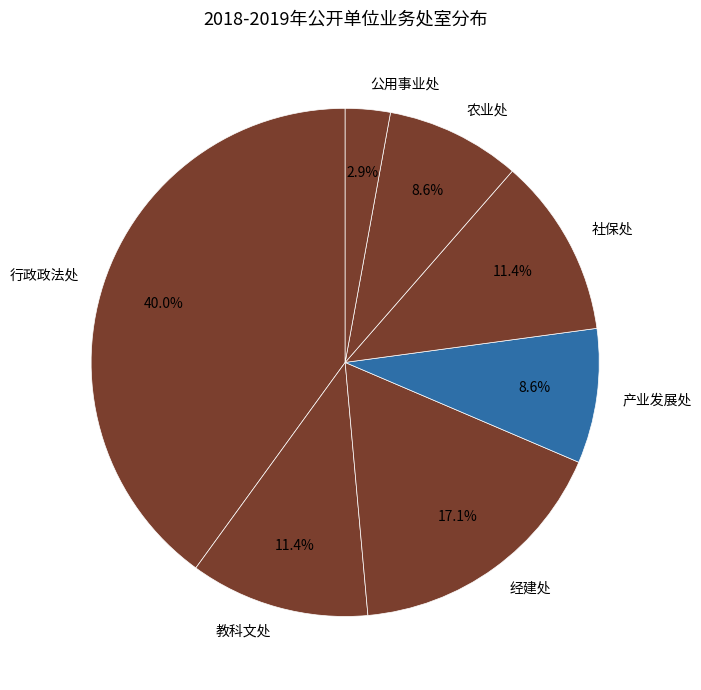

How many slices are in this pie chart?

7